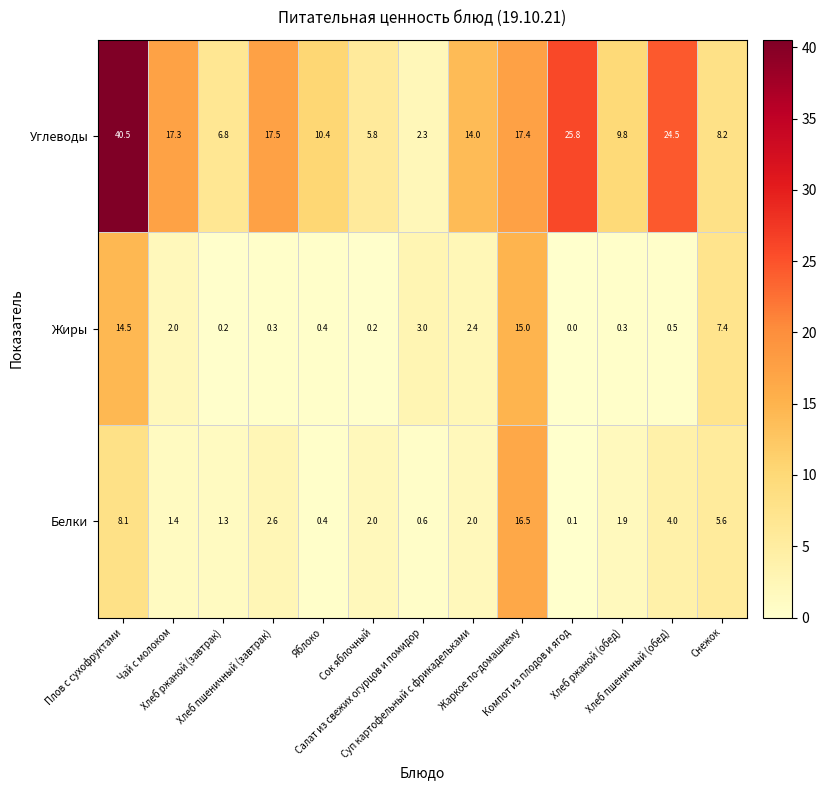

What is the spread (max minus min) of values at Сок яблочный?

5.6